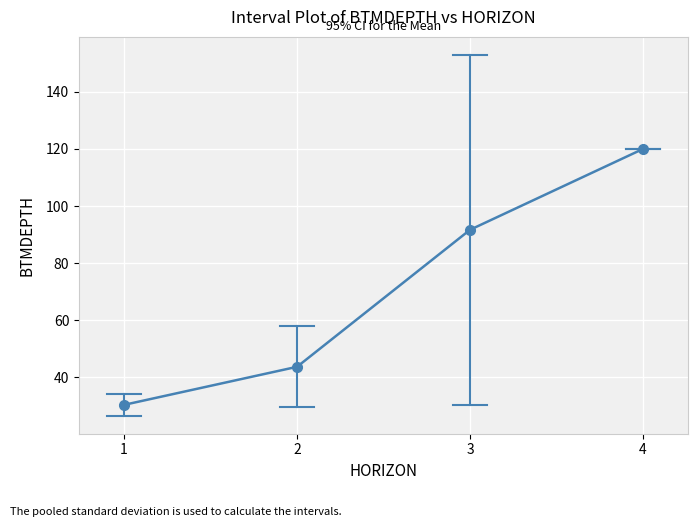

How many data points are less than 91?

2